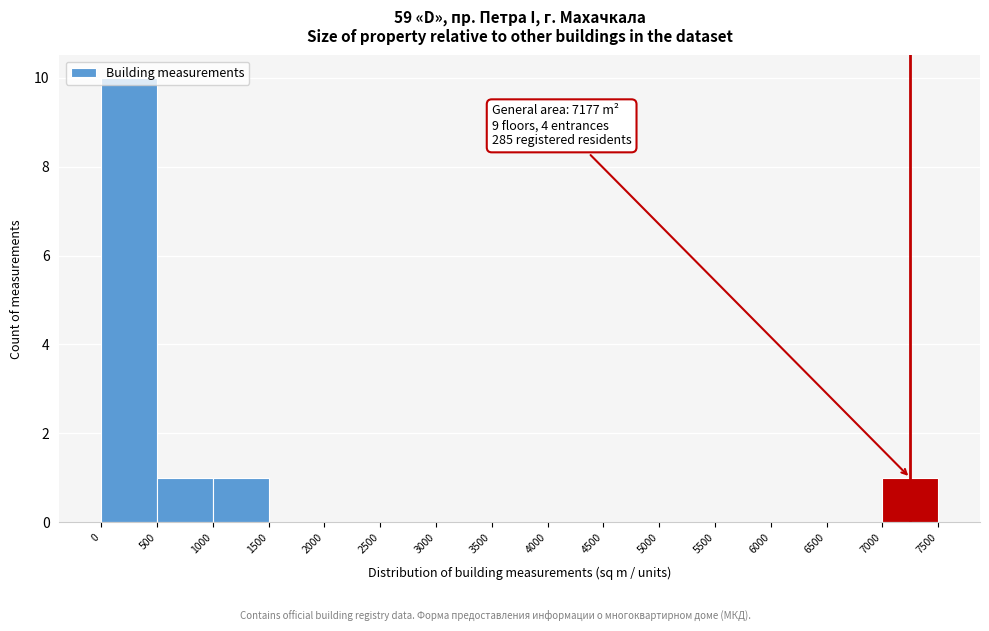

Over which range of the x-axis is the bar tallest?

0 to 500